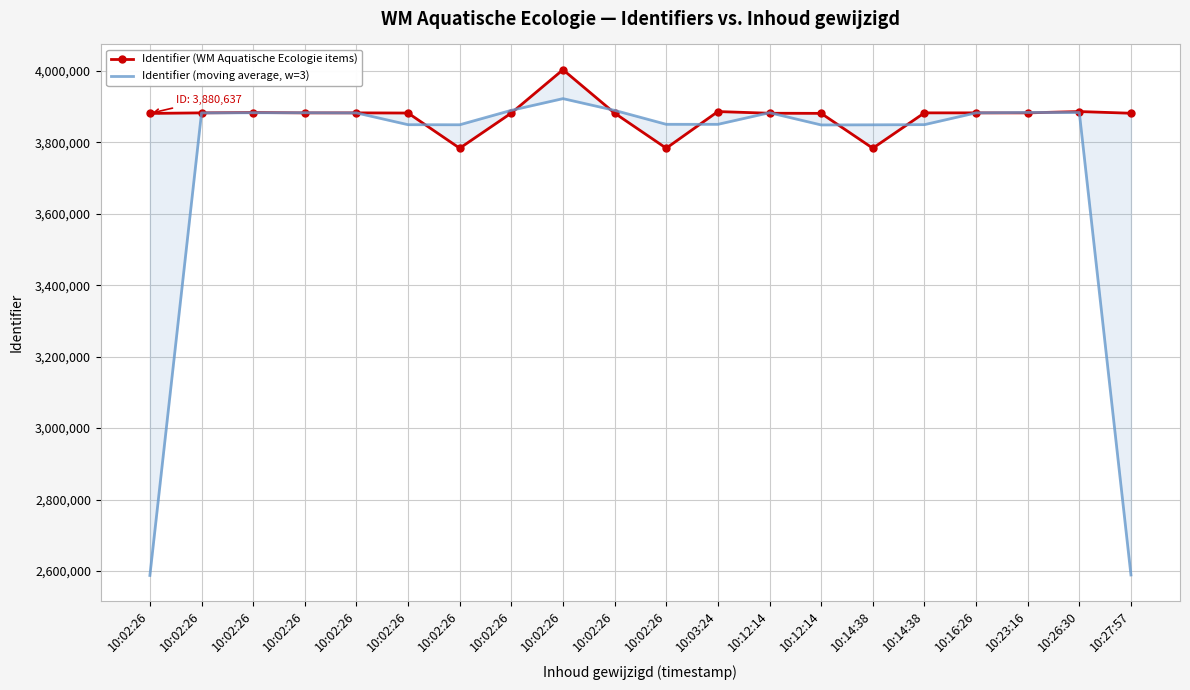

How many distinct data groups are displayed?

2